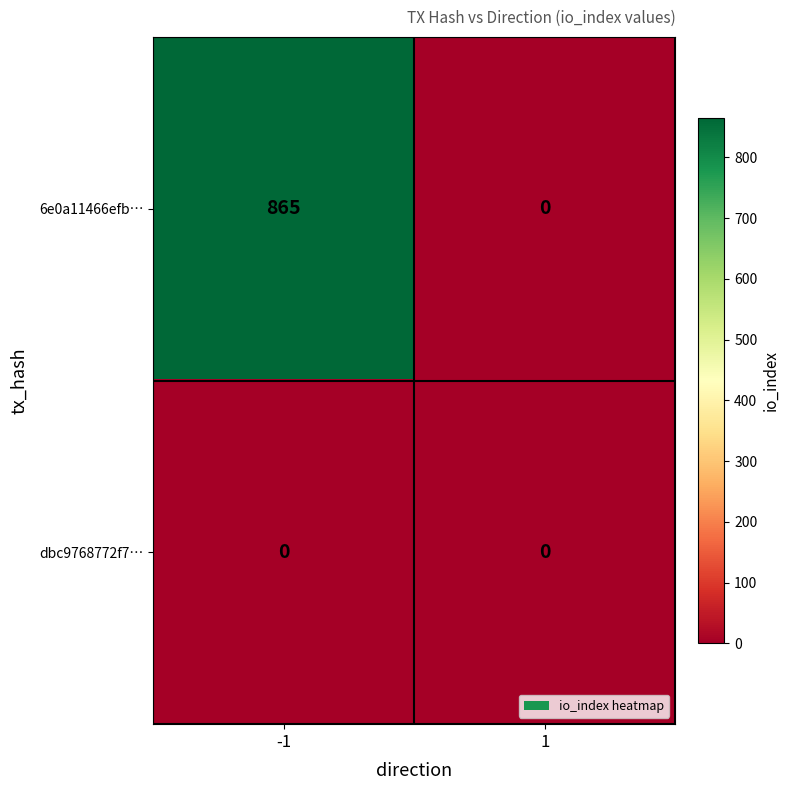

What is the difference between the maximum and minimum values in the 6e0a11466efb… series?

865